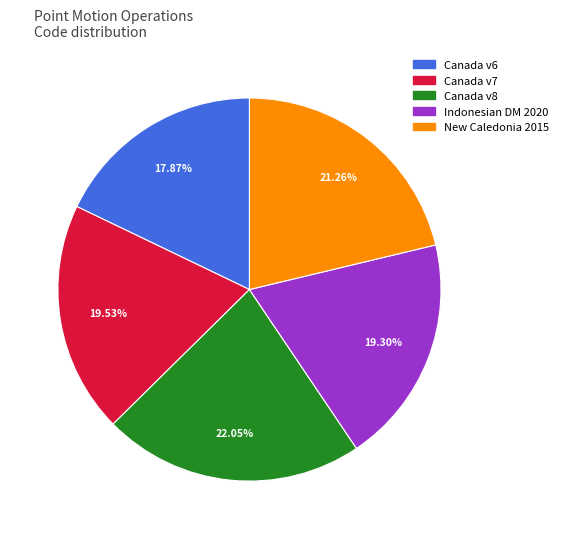

Is there a majority slice in this chart?

No